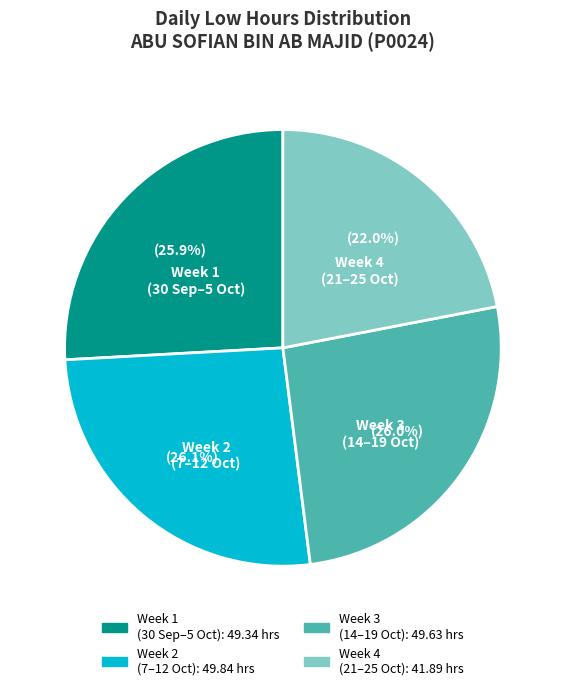

Does any single category account for the majority?

No